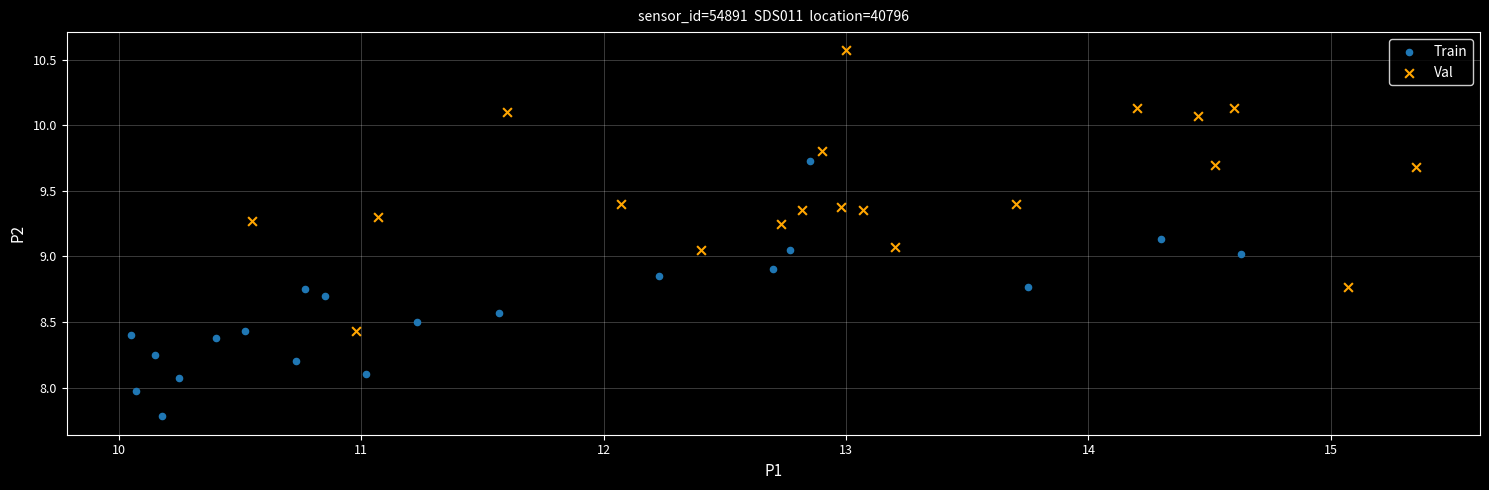

Which series has the widest spread of Y values?

Val